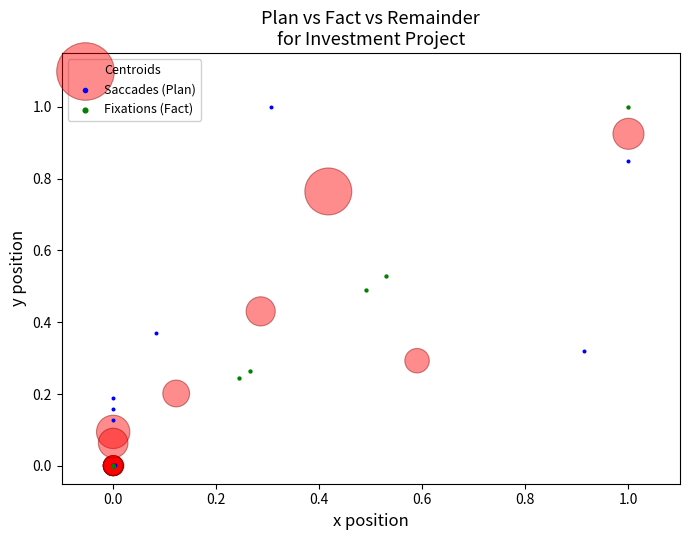

What are all the series names shown in the legend?

Centroids, Saccades (Plan), Fixations (Fact)